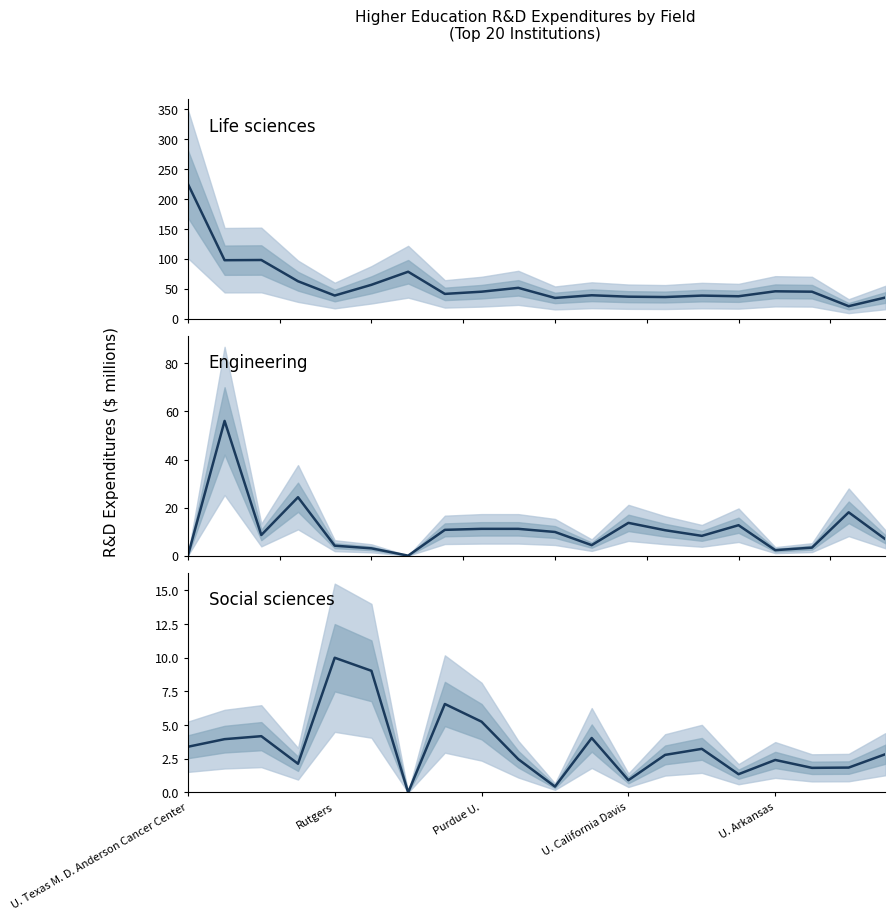

True or false: Social sciences has a value of 5.0 at 13.

False